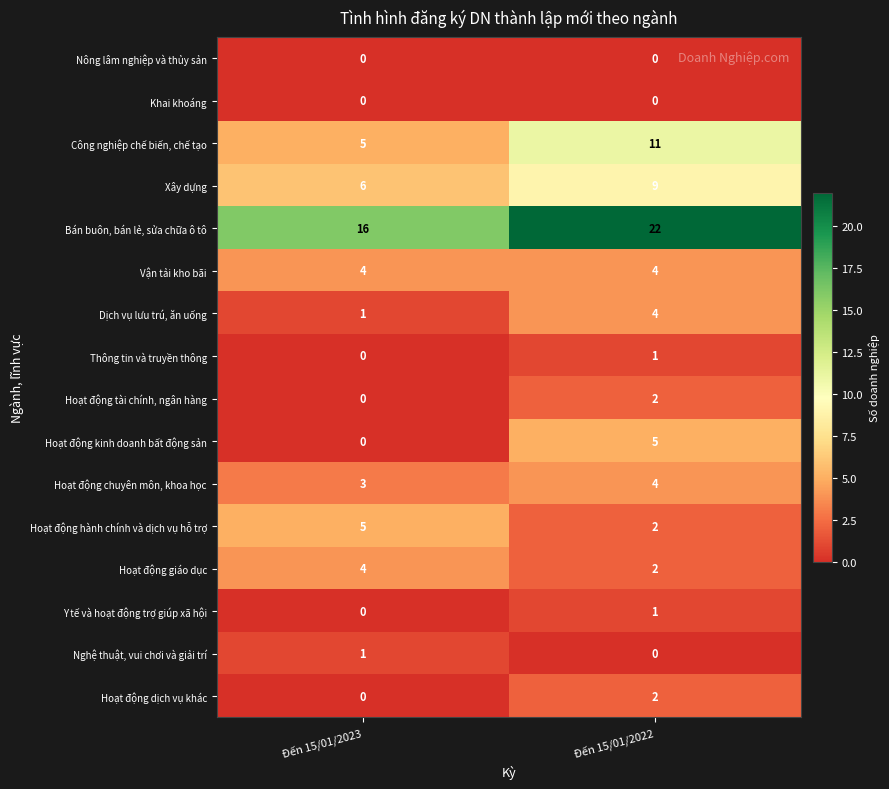

What is the average value of the Hoạt động giáo dục series?

3